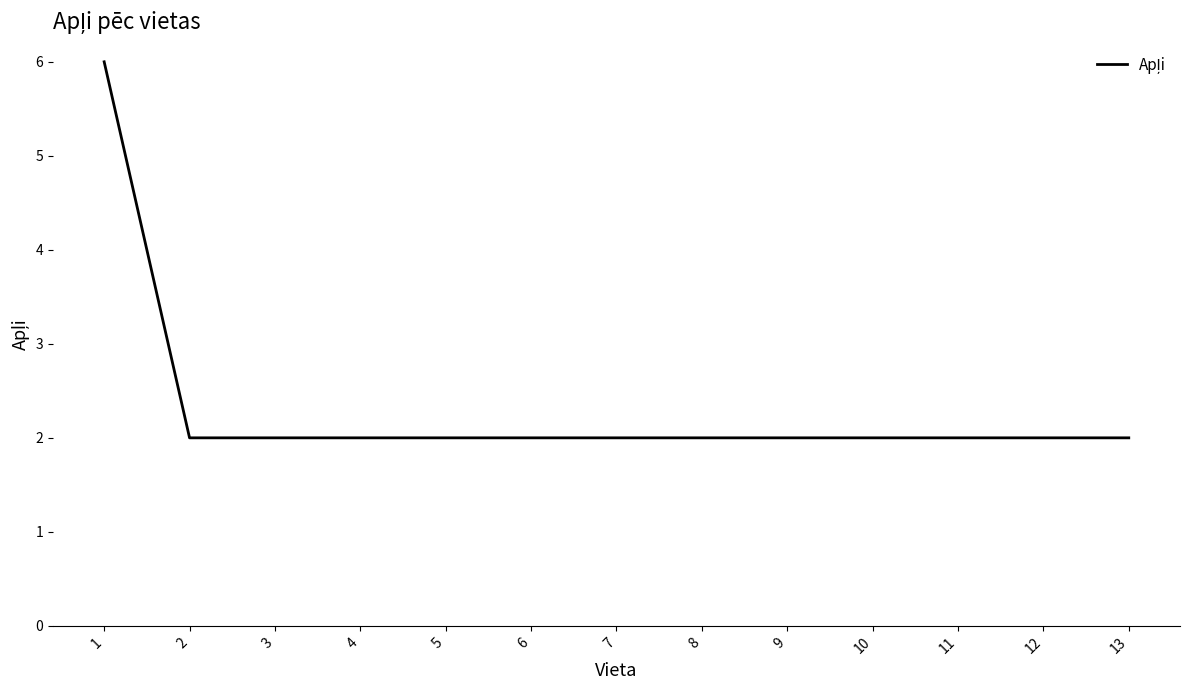

What is the ratio of the value at 5 to the value at 13?

1.0